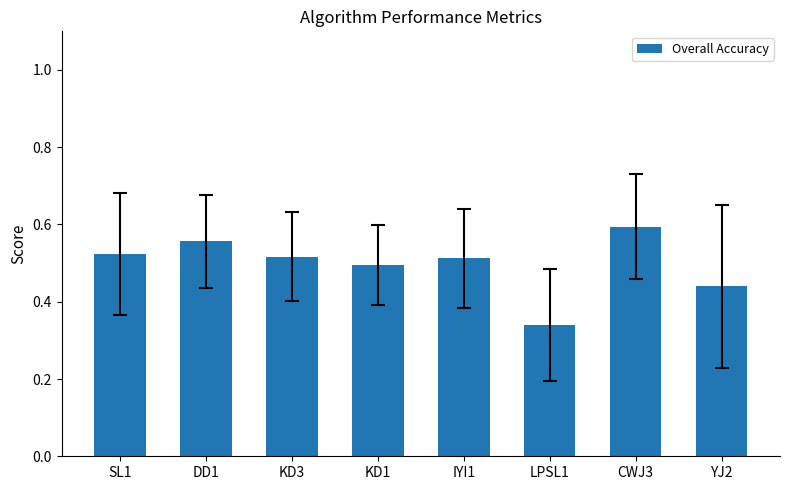

What is the sum of the values at LPSL1 and DD1?

0.9